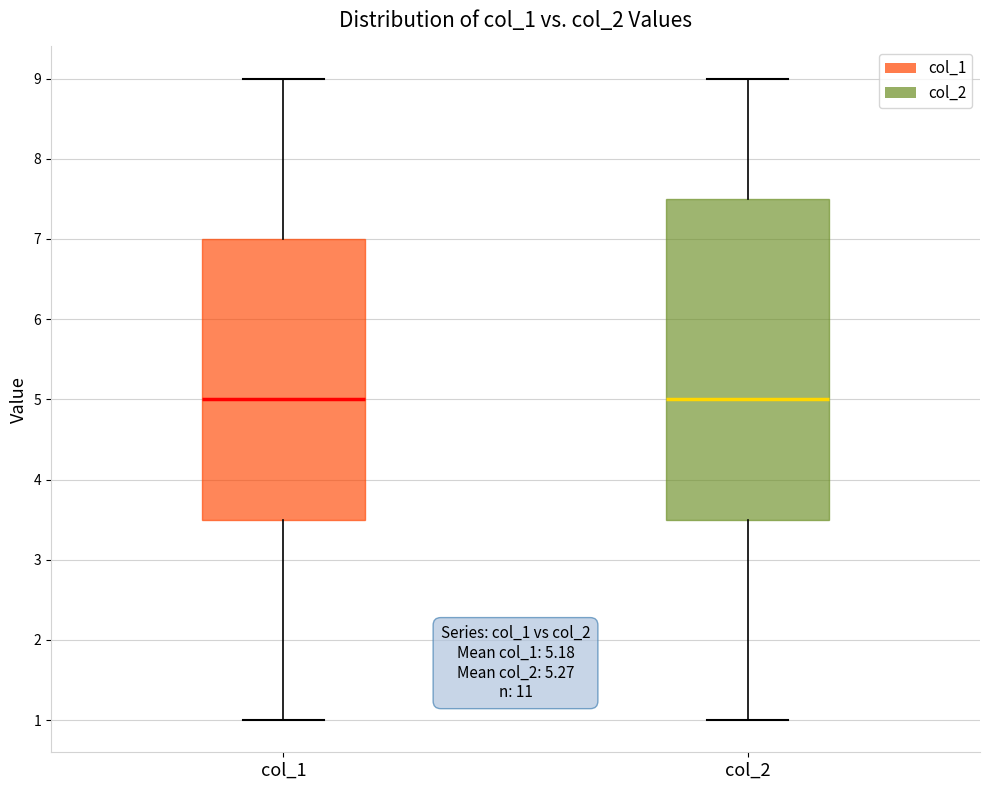

Which box is the tallest, from its lower edge to its upper edge?

col_2